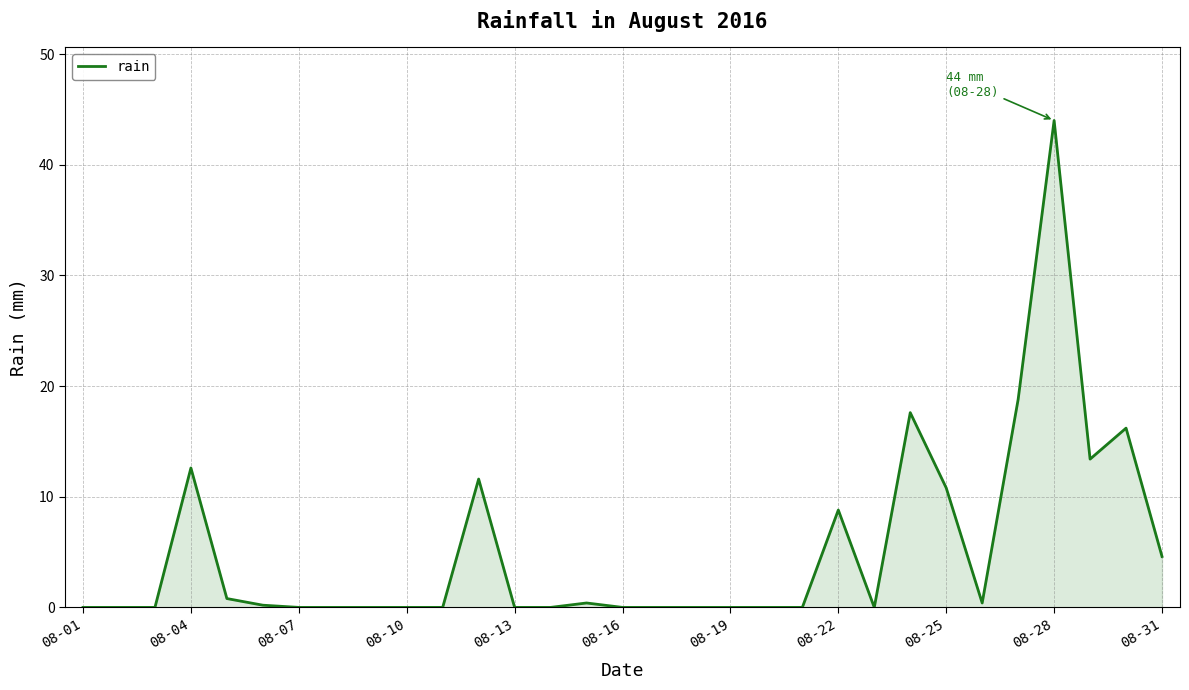

What is the greatest value displayed?

44.0